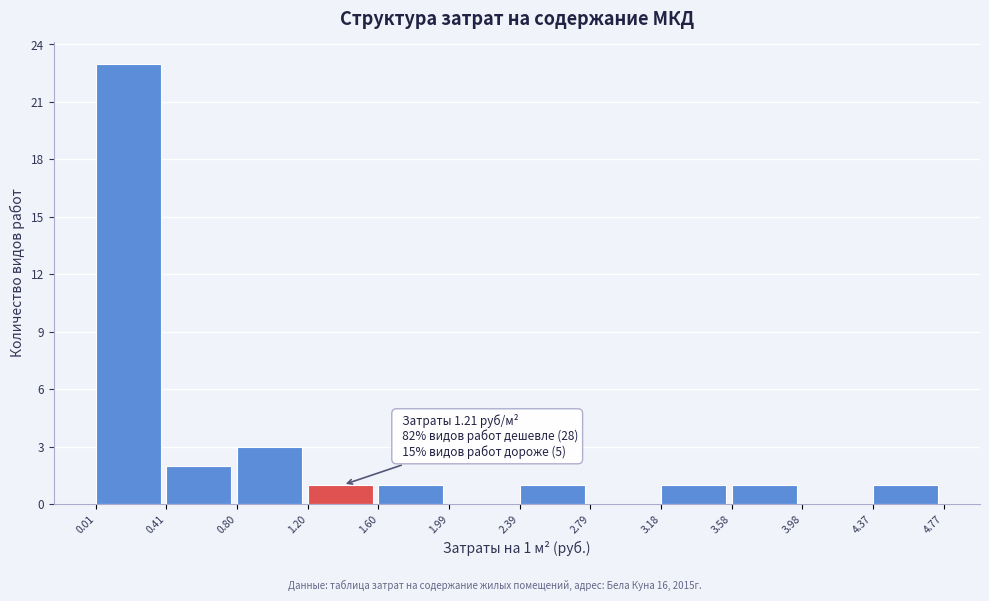

Over which range of the x-axis is the bar tallest?

0.01 to 0.41